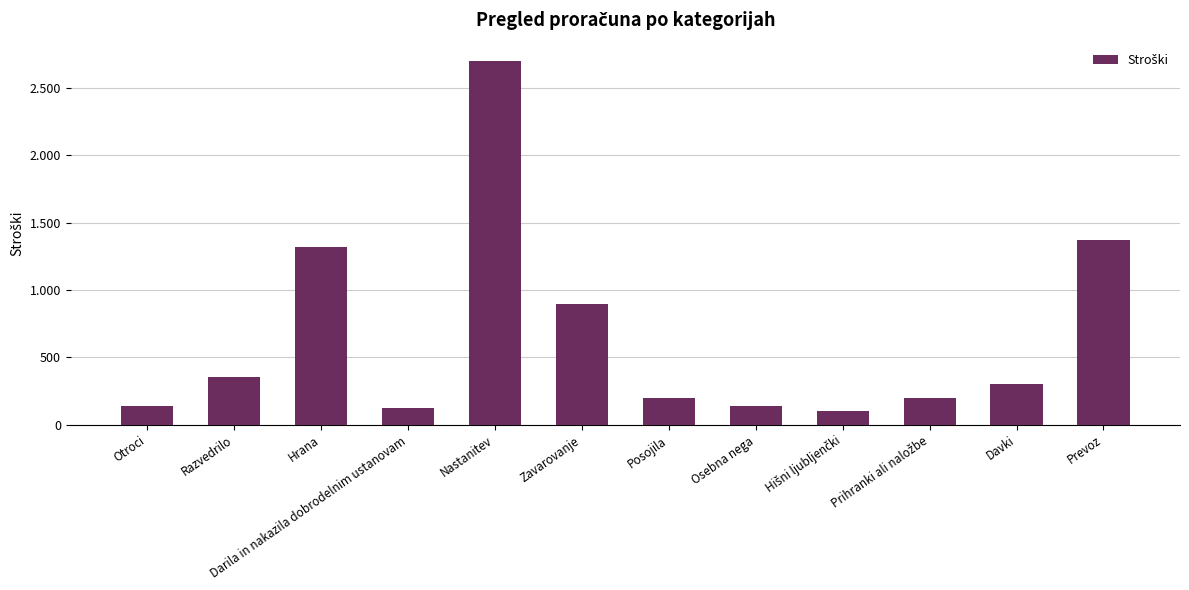

At which category does the chart reach its minimum across all series?

Hišni ljubljenčki